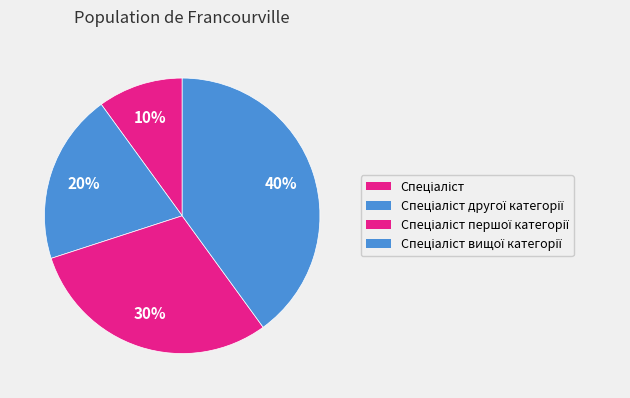

Does any single category account for the majority?

No